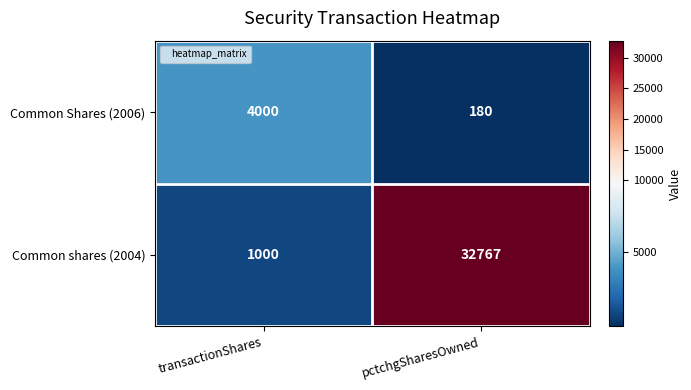

At which category is the sum across all series the highest?

pctchgSharesOwned